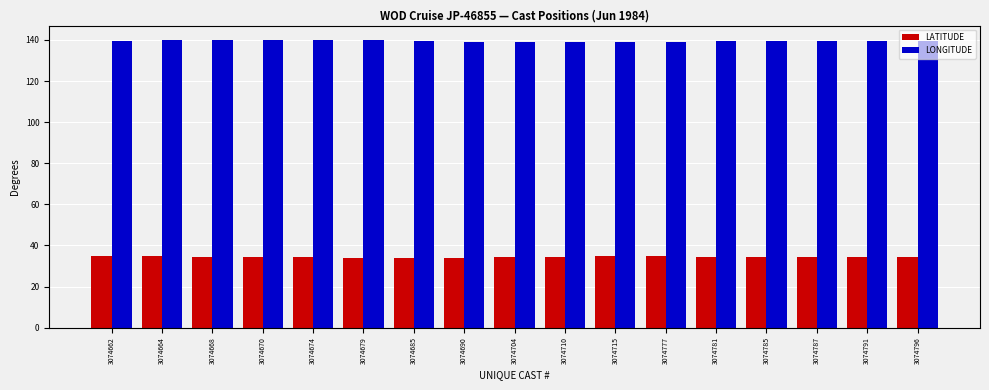

What is the difference between the maximum and minimum values in the LONGITUDE series?

0.9